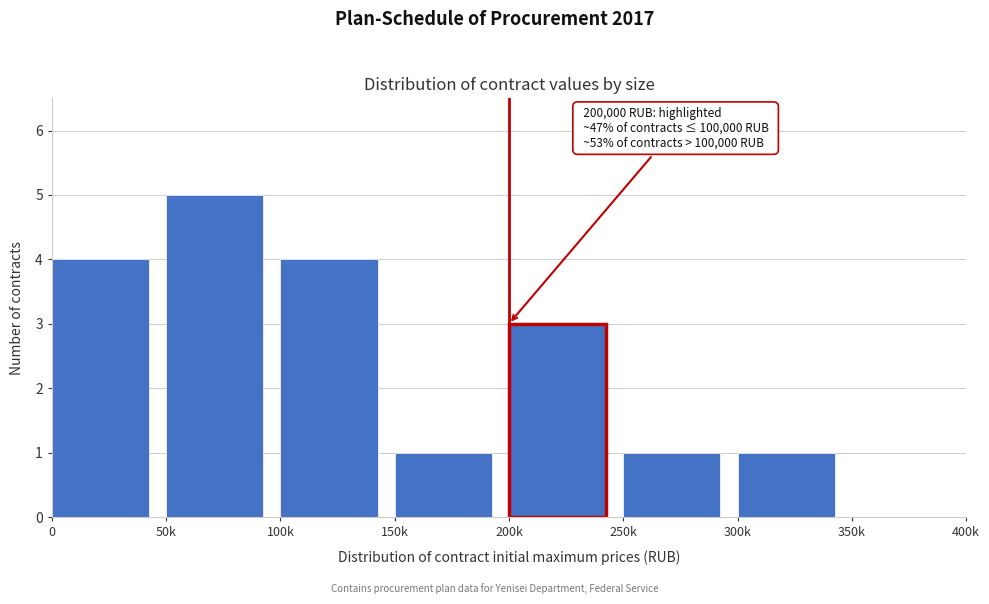

Reading right to left, transcribe all the data shown in this chart.

350k=0	300k=1	250k=1	200k=3	150k=1	100k=4	50k=5	0=4